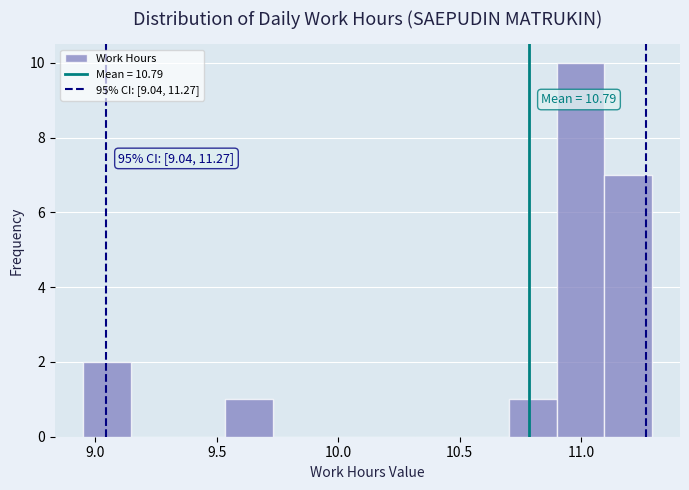

Around what value on the x-axis is the tallest bar? Give the approximate position of its centre, as read against the axis.

11.00